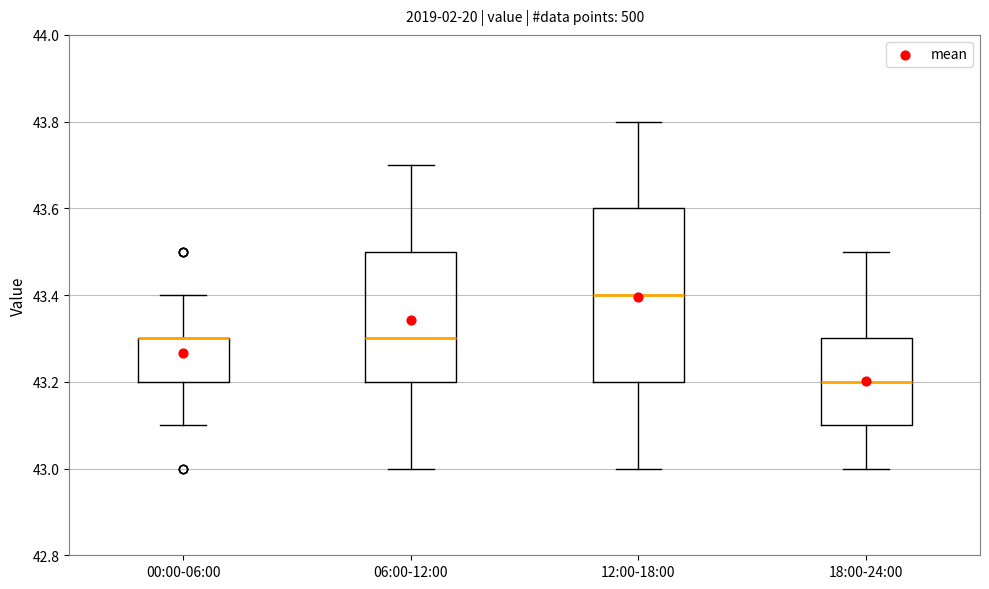

Reading left to right, read every box against the y-axis: the position of its median line, the range the box covers, and the ends of its whiskers. The values are not printed on the chart, so give them approximately, as read against the axis.

00:00-06:00: median 43.3 (drawn on the box's upper edge), box 43.2 to 43.3, whiskers 43.1 to 43.4
06:00-12:00: median 43.3, box 43.2 to 43.5, whiskers 43.0 to 43.7
12:00-18:00: median 43.4, box 43.2 to 43.6, whiskers 43.0 to 43.8
18:00-24:00: median 43.2, box 43.1 to 43.3, whiskers 43.0 to 43.5